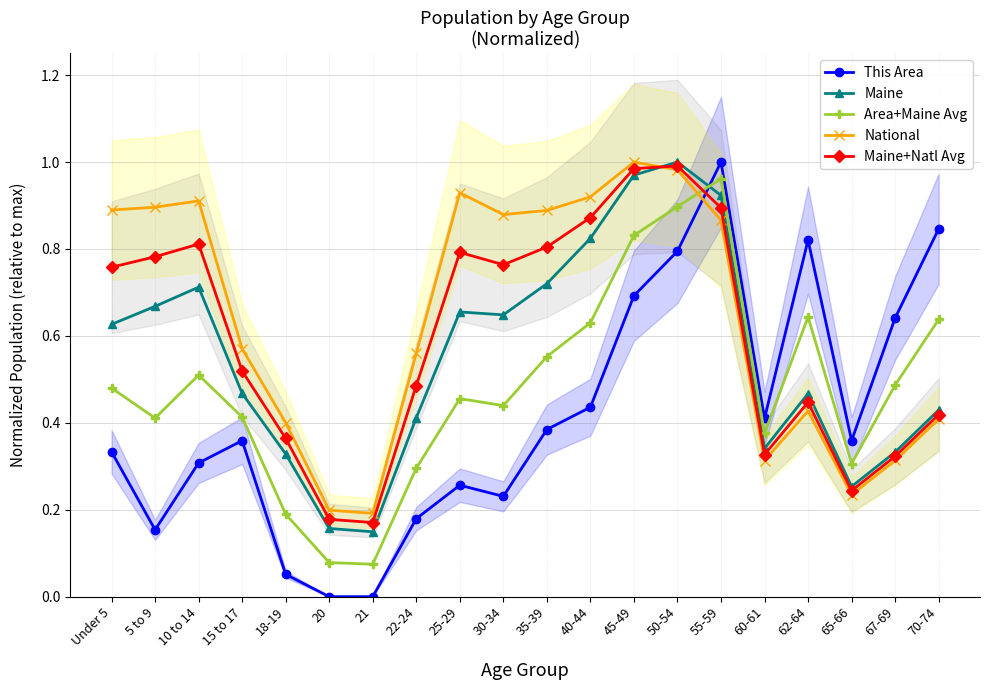

What is the total value across all series at 15 to 17?

2.3